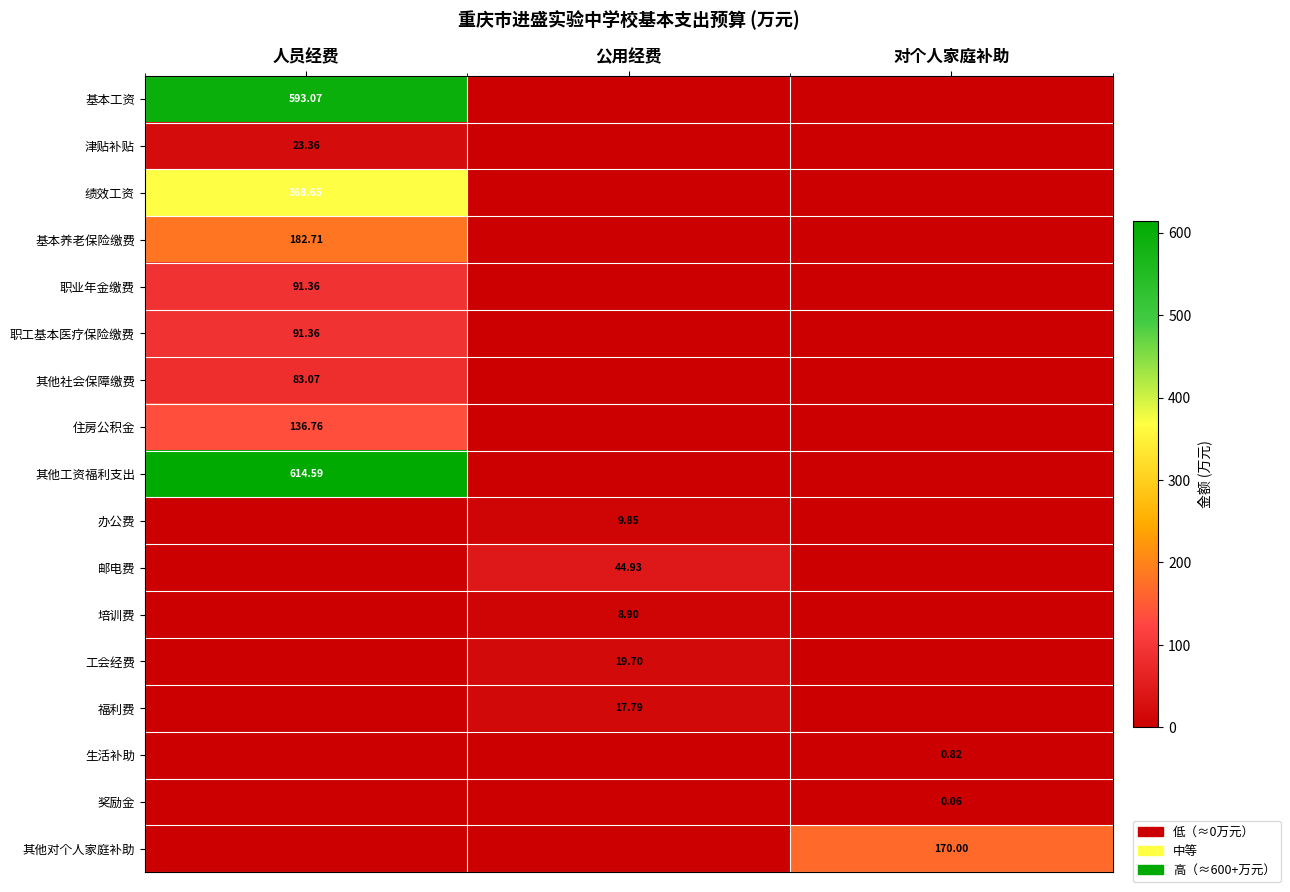

What is the difference between the maximum and second lowest values in the 住房公积金 series?

136.8